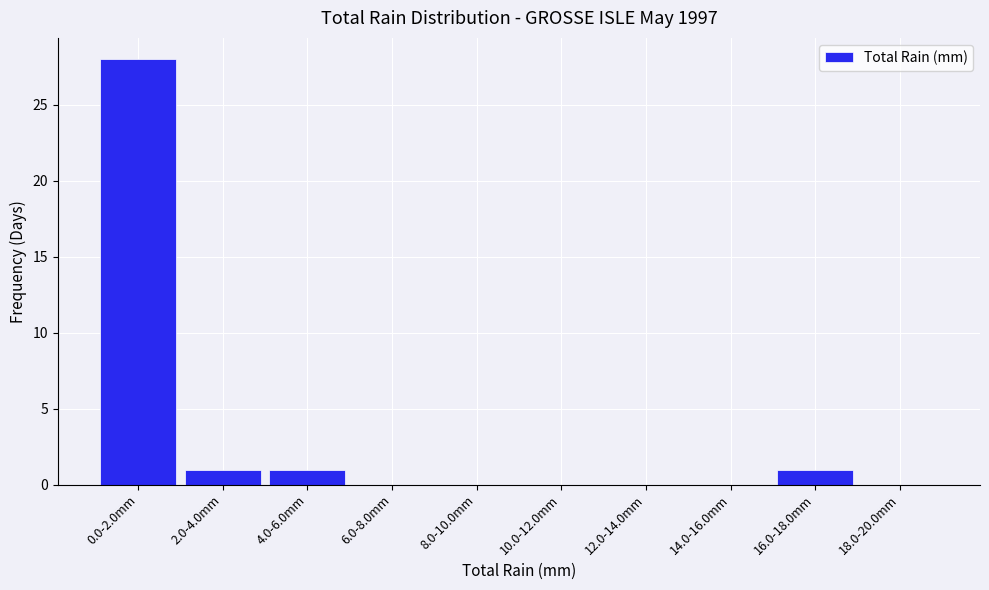

Reading left to right, extract all data points from this chart.

0.0-2.0mm=28	2.0-4.0mm=1	4.0-6.0mm=1	6.0-8.0mm=0	8.0-10.0mm=0	10.0-12.0mm=0	12.0-14.0mm=0	14.0-16.0mm=0	16.0-18.0mm=1	18.0-20.0mm=0